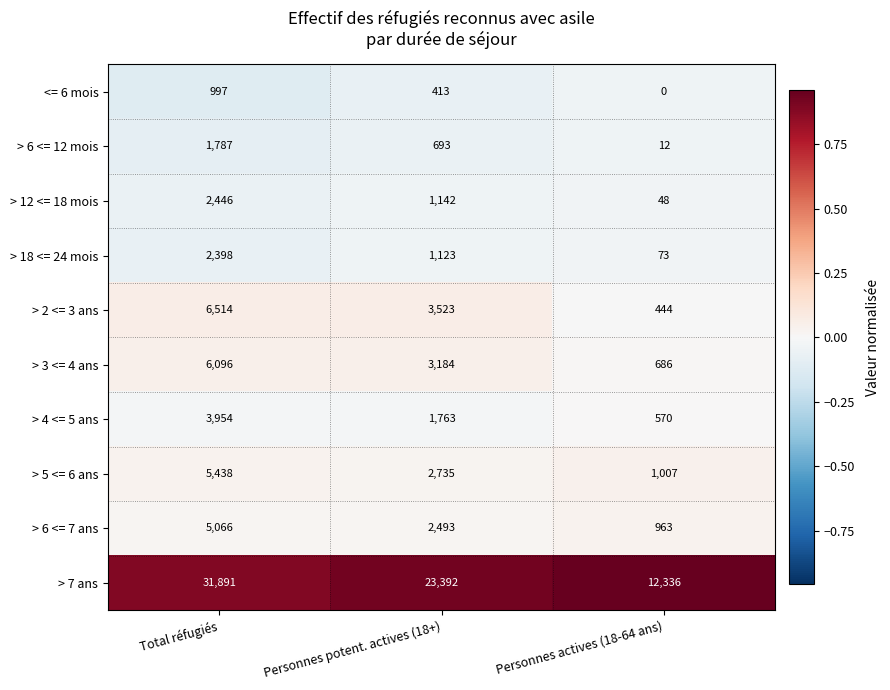

Which series has the largest total across all categories?

> 7 ans